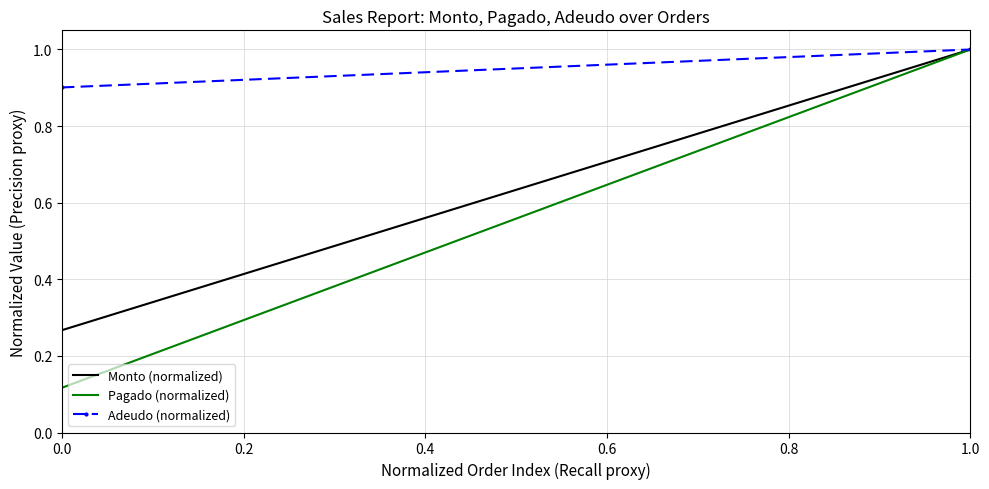

Is the value of Adeudo (normalized) at 1.0 greater than the value of Monto (normalized) at 0.0?

Yes